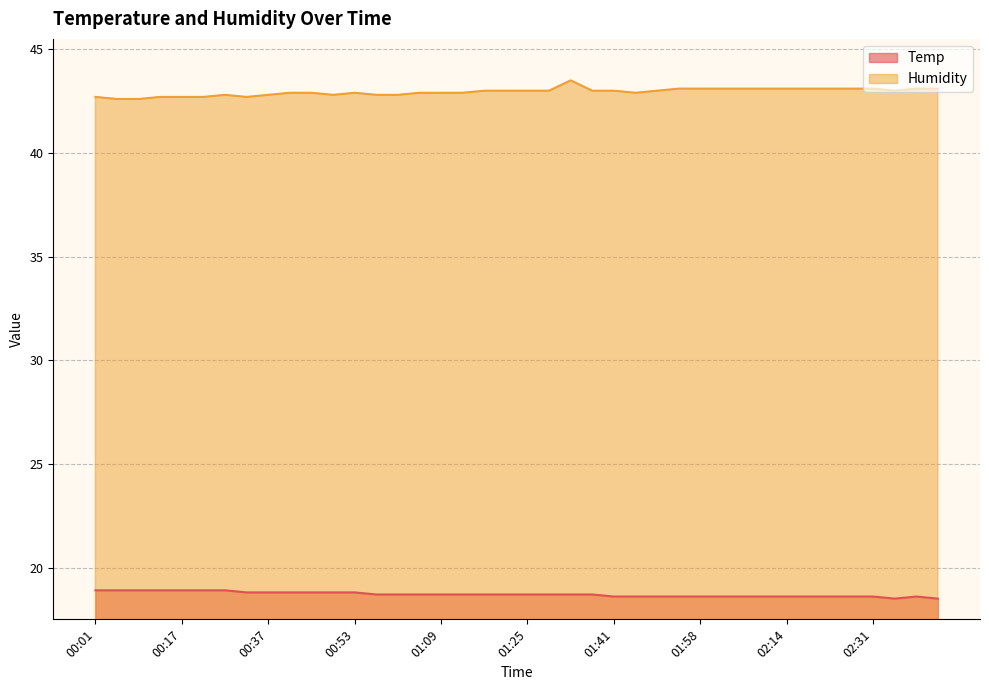

Count the Humidity values in the range 42 to 43.

27